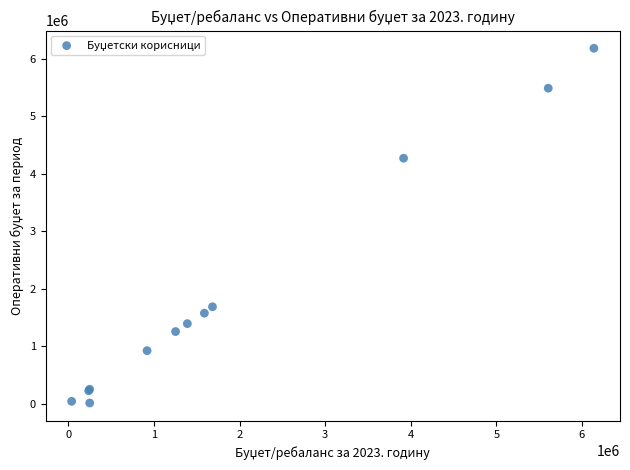

What Y value in the scatter plot is closest to 3095381?

4268038